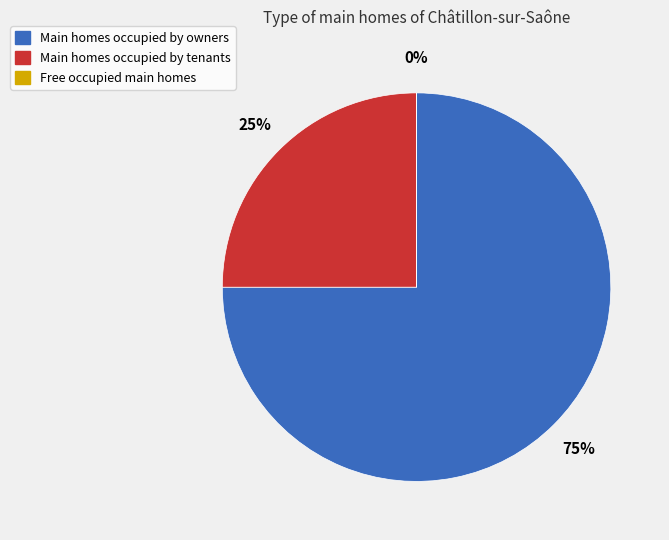

The Main homes occupied by tenants slice represents 35% of the pie. True or false?

False